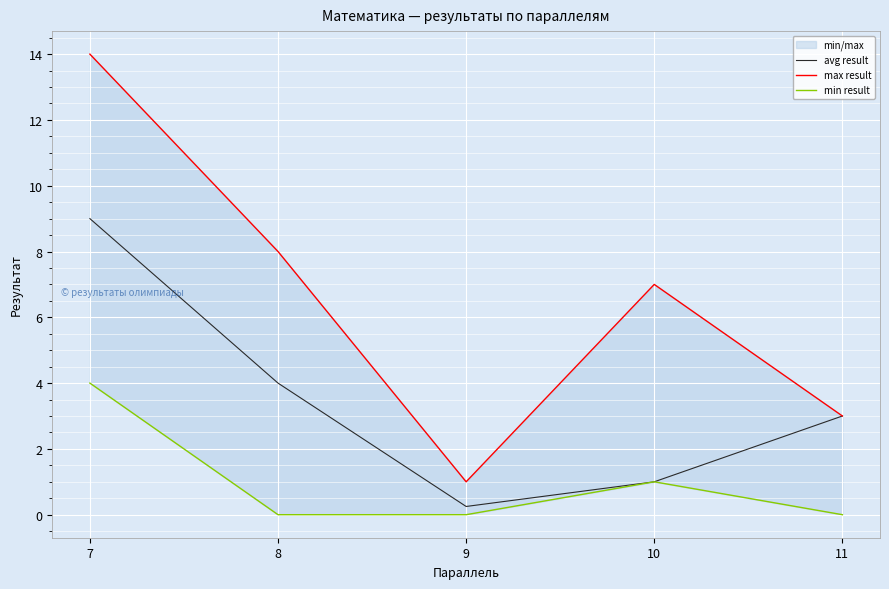

At which category is the sum across all series the highest?

7